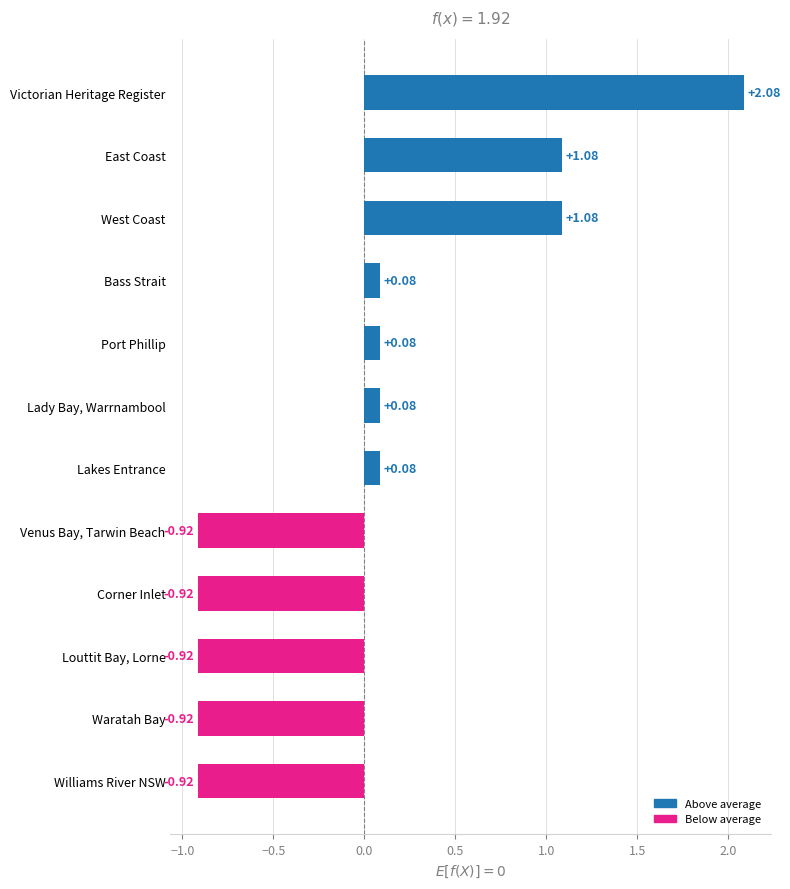

How many positive values are there?

7